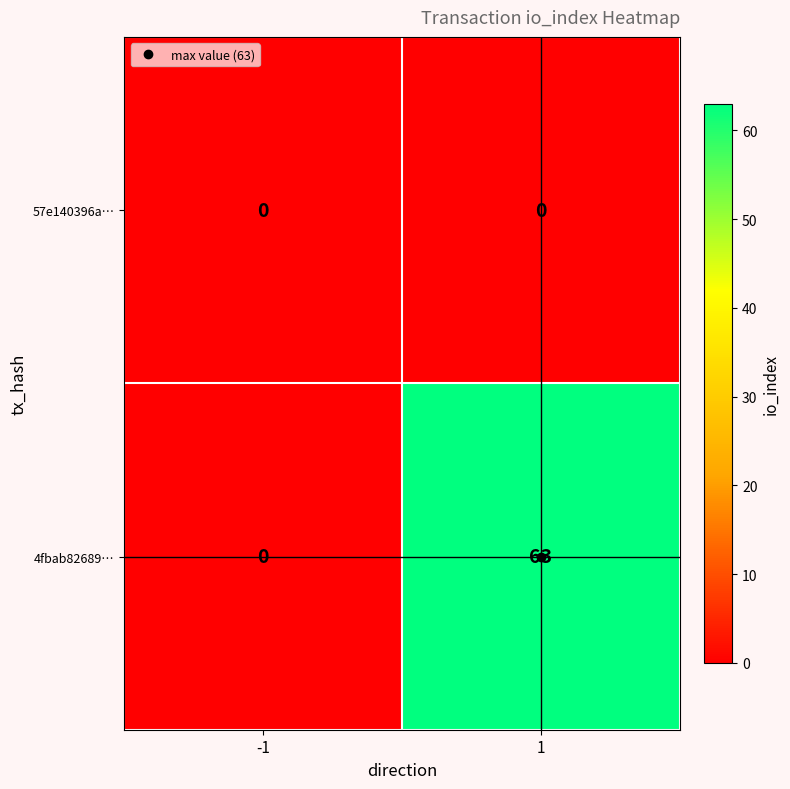

The value of 57e140396a… at 1 is 0. True or false?

True